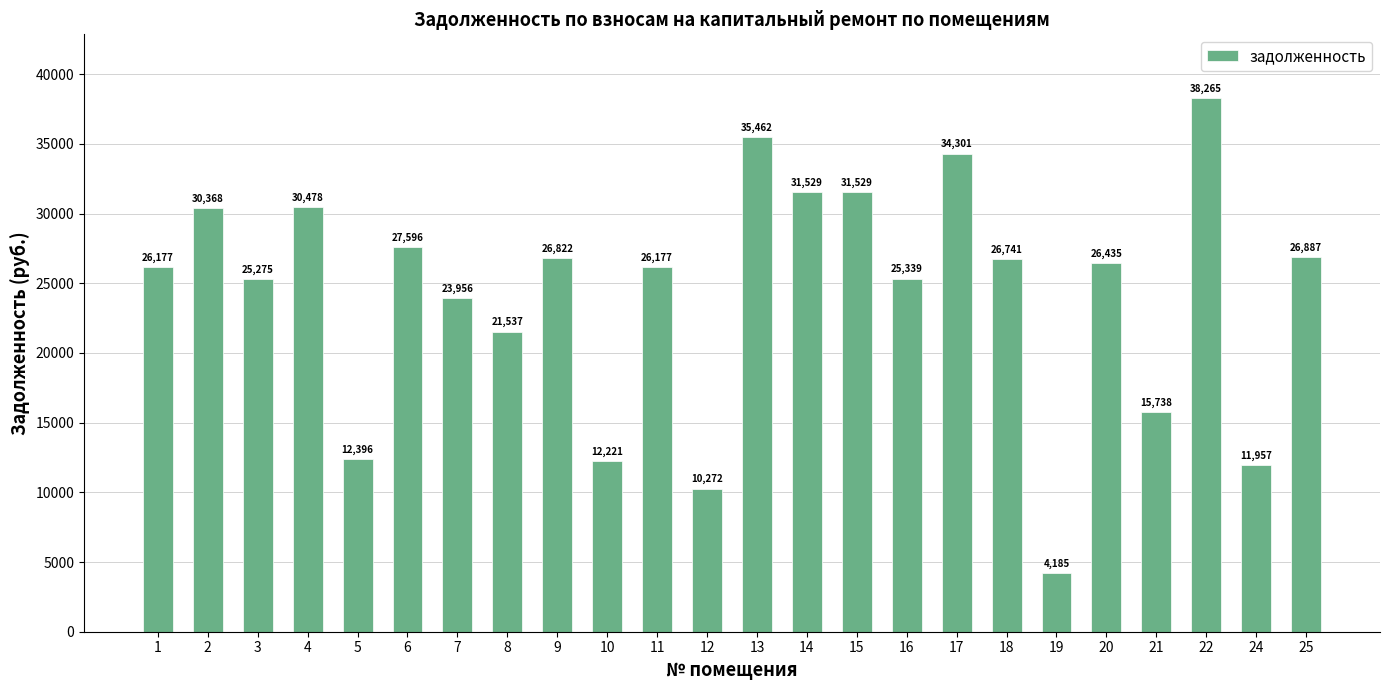

What is the value of the 22nd bar from the left?

38265.1